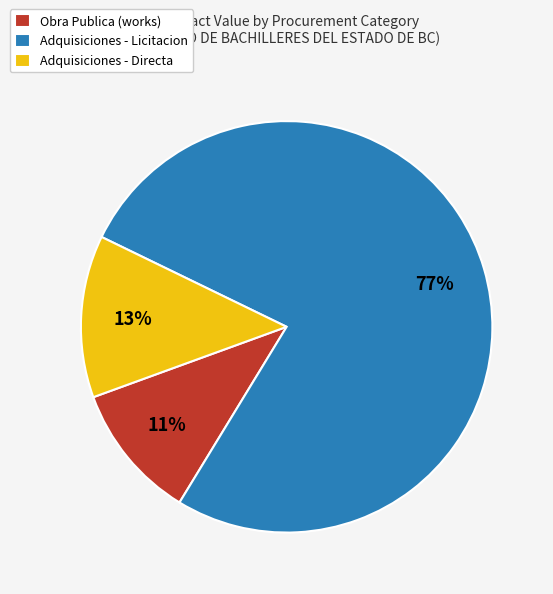

How many slices are in this pie chart?

3